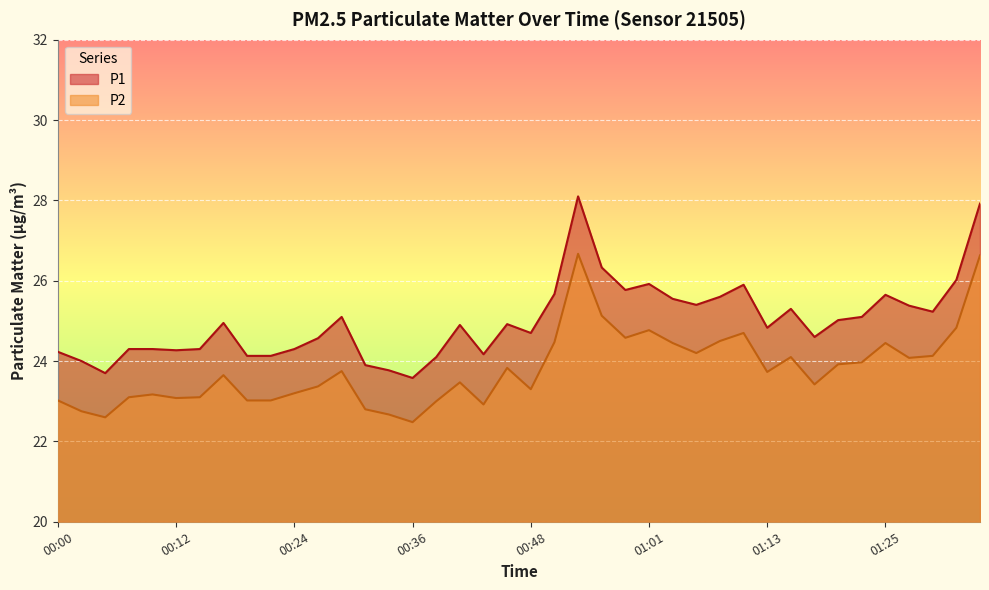

What value does the P2 series have at 00:34?

22.7